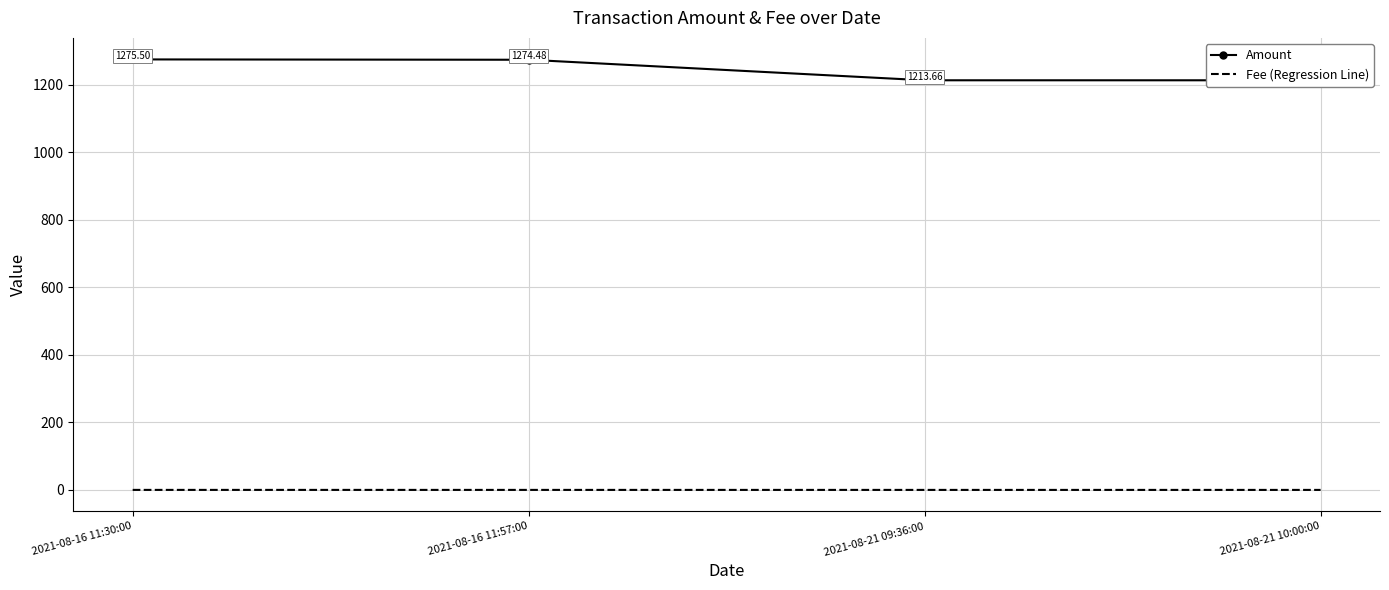

Which has a higher value, 2021-08-21 09:36:00 or 2021-08-21 10:00:00?

2021-08-21 09:36:00